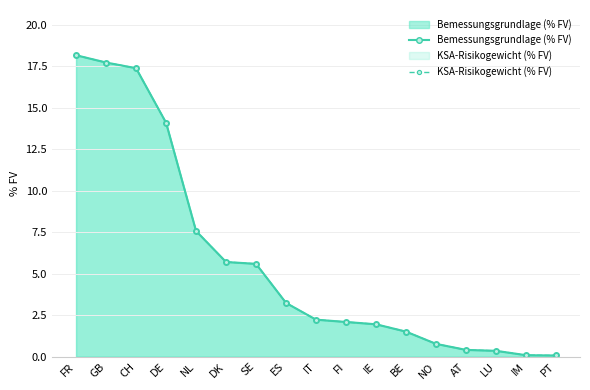

True or false: Bemessungsgrundlage (% FV) has more than 2 points higher than both neighbors.

False